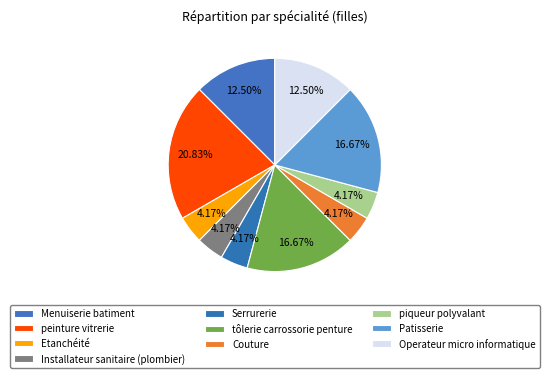

How much of the chart is everything except Patisserie?

83.3%